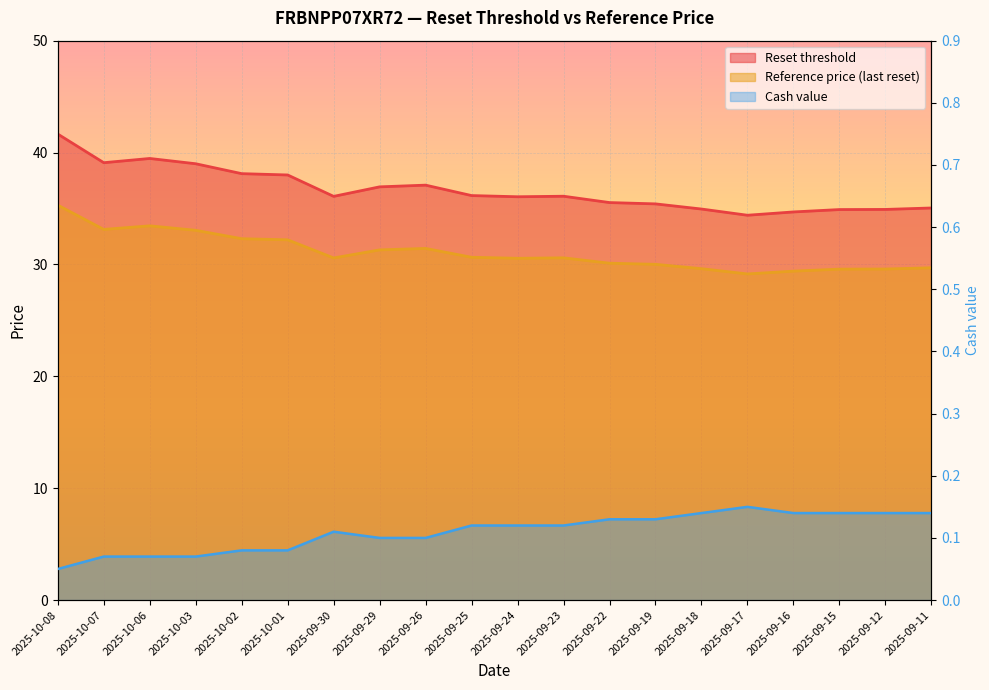

At which category does the chart reach its minimum across all series?

2025-10-08